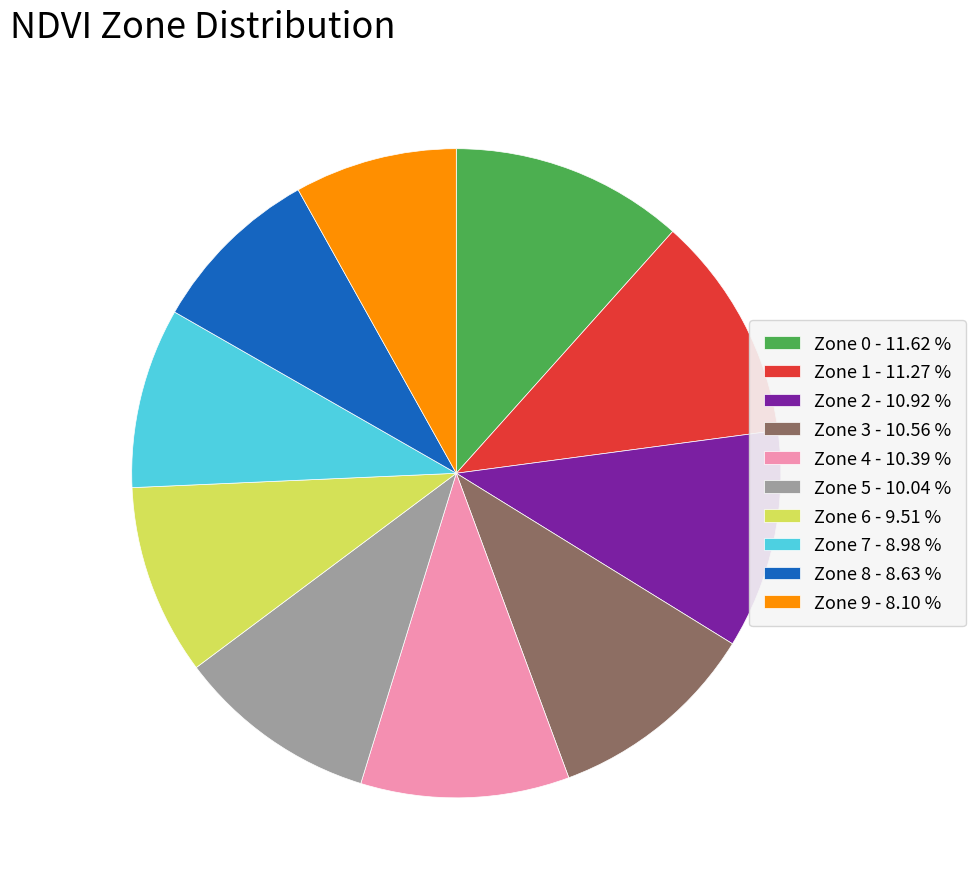

How many slices are in this pie chart?

10